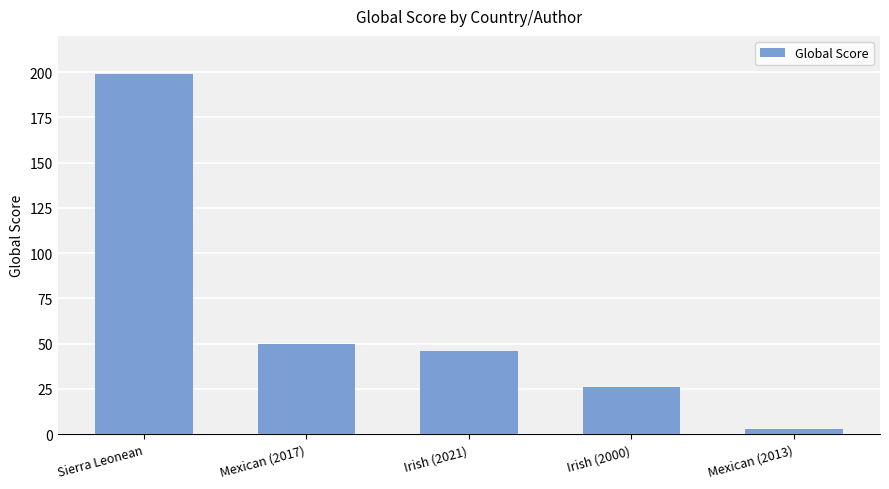

The chart shows a value of 42 at Irish (2000). True or false?

False